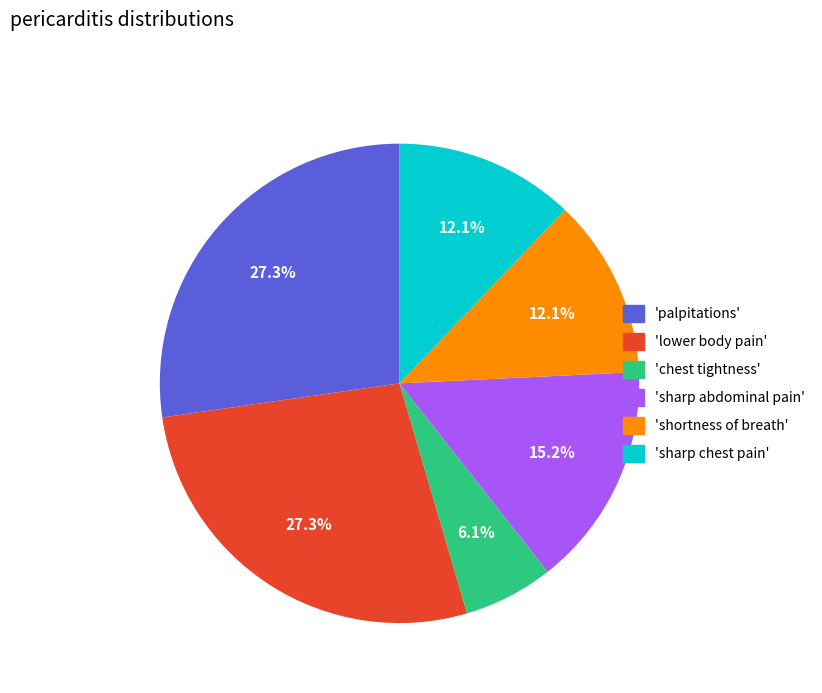

What percentage do 'chest tightness' and 'sharp chest pain' together represent?

18.2%